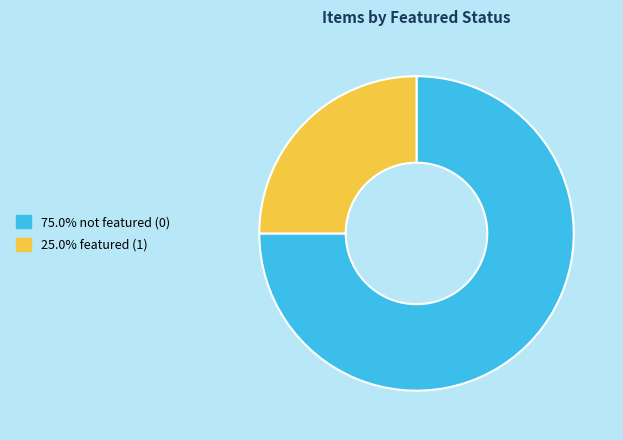

Is there any slice that represents more than half of the pie?

Yes